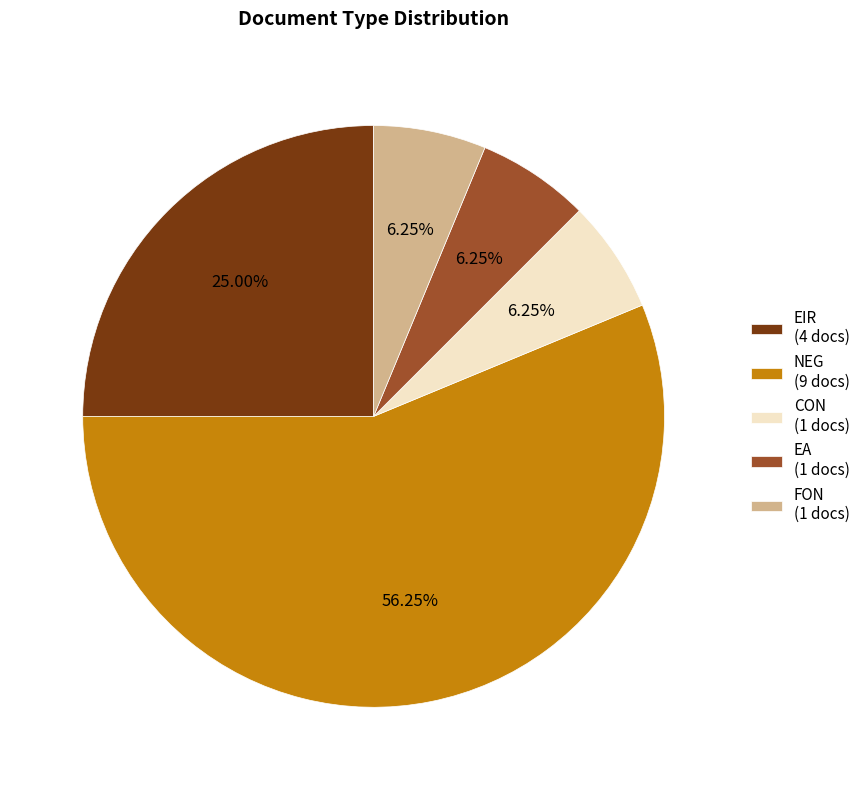

True or false: FON accounts for 1% of the total.

False